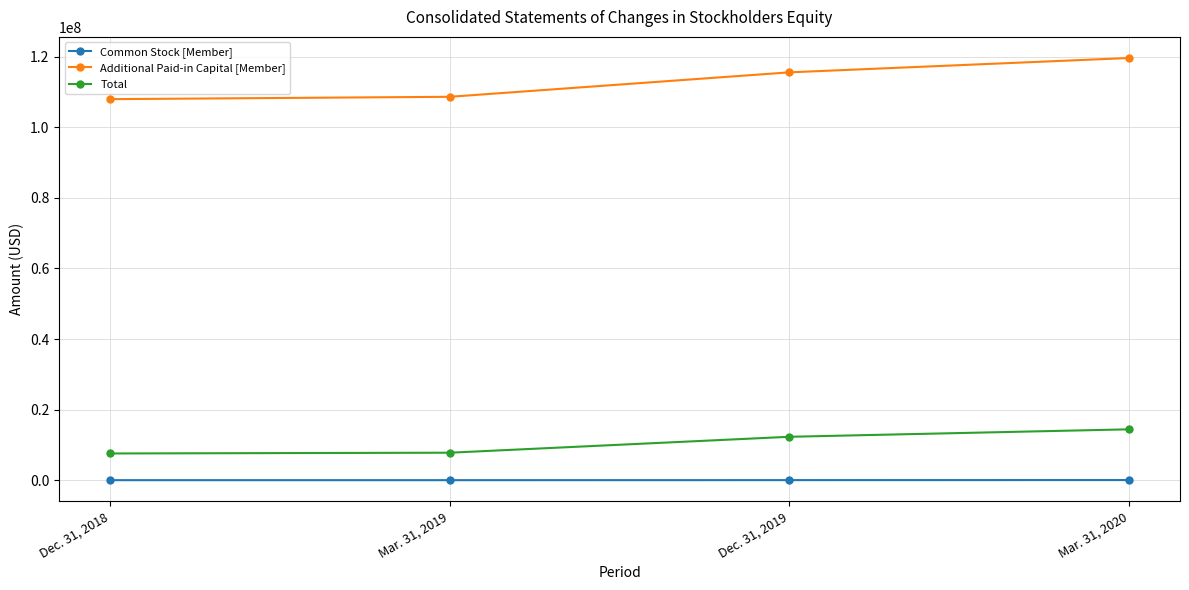

Rank the series at Dec. 31, 2018 from lowest to highest value.

Common Stock [Member], Total, Additional Paid-in Capital [Member]